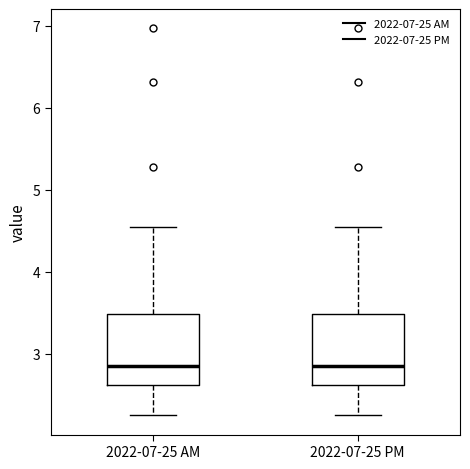

Where does the upper whisker of the box for 2022-07-25 AM end on the y-axis? The values are not printed on the chart, so give them approximately, as read against the axis.

4.6